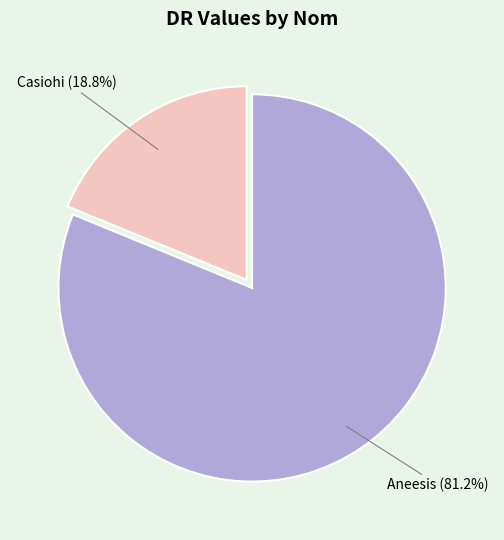

Which category has the smallest portion of the pie?

Casiohi